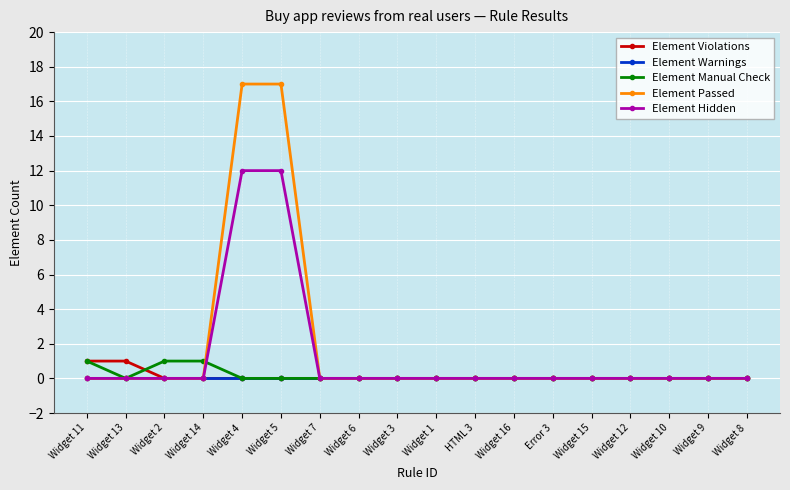

How many lines are shown in the chart?

5